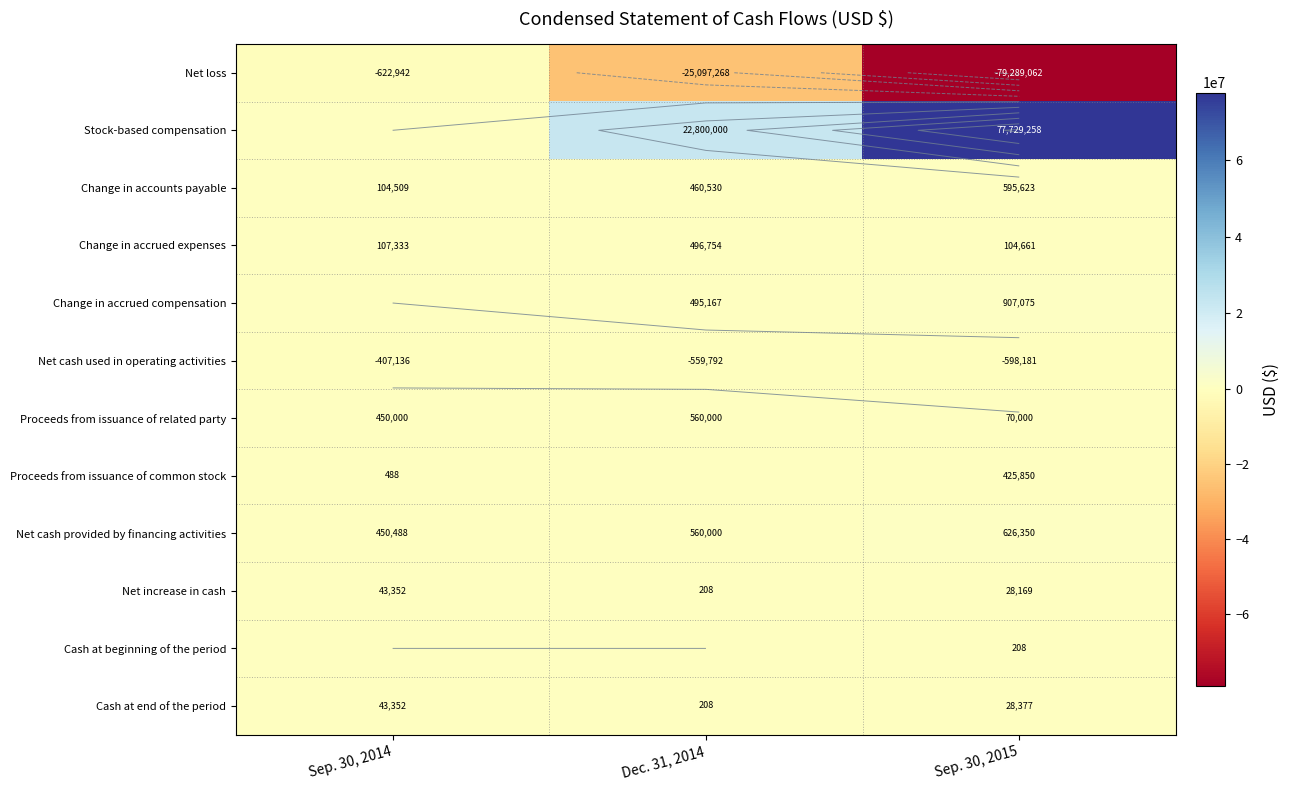

At how many categories does at least one series exceed -4343784?

3